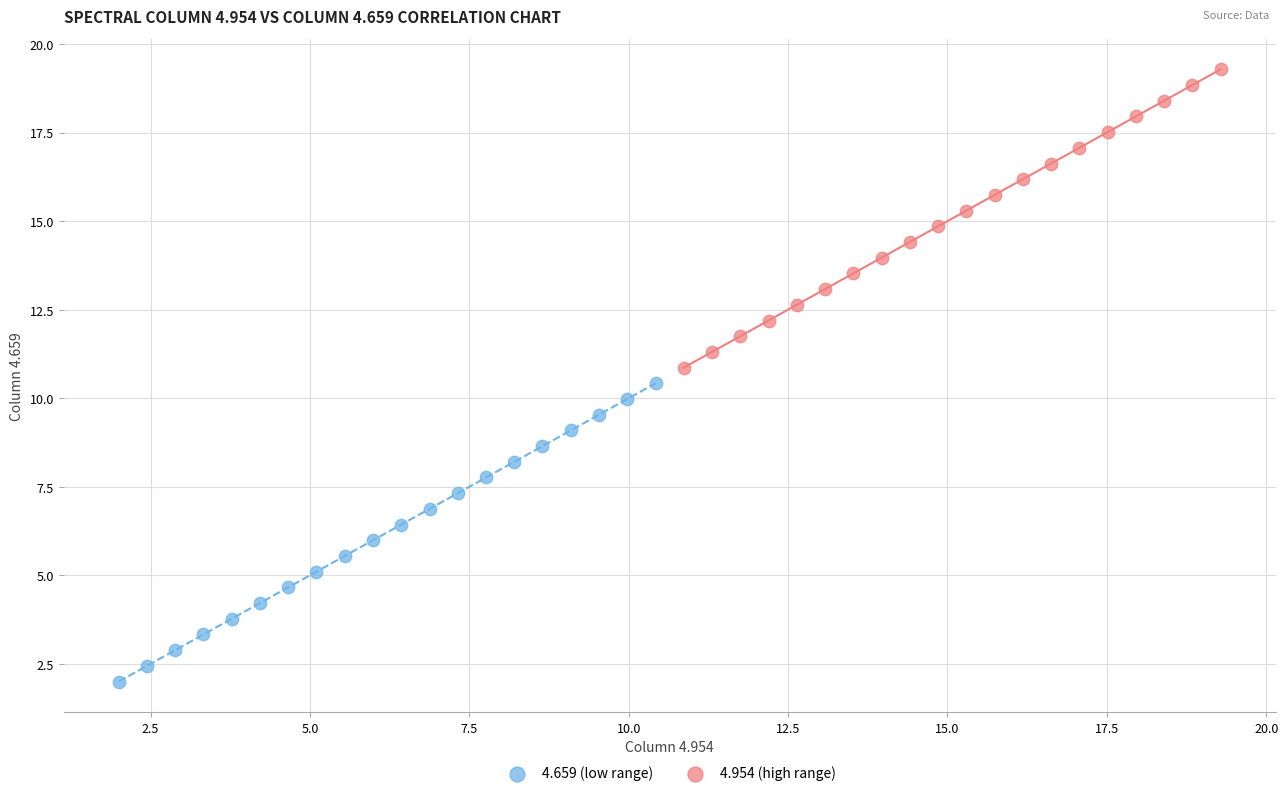

Which series reaches the minimum Y coordinate?

4.659 (low range)